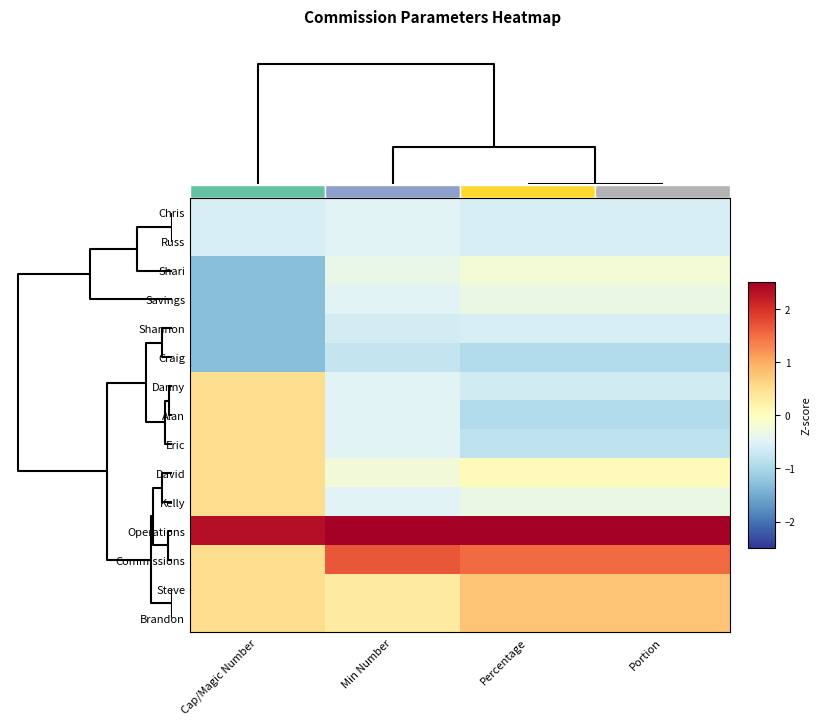

At Portion, list the series in order from largest to smallest.

Operations, Commissions, Steve, Brandon, David, Shari, Savings, Kelly, Chris, Russ, Shannon, Danny, Eric, Craig, Alan